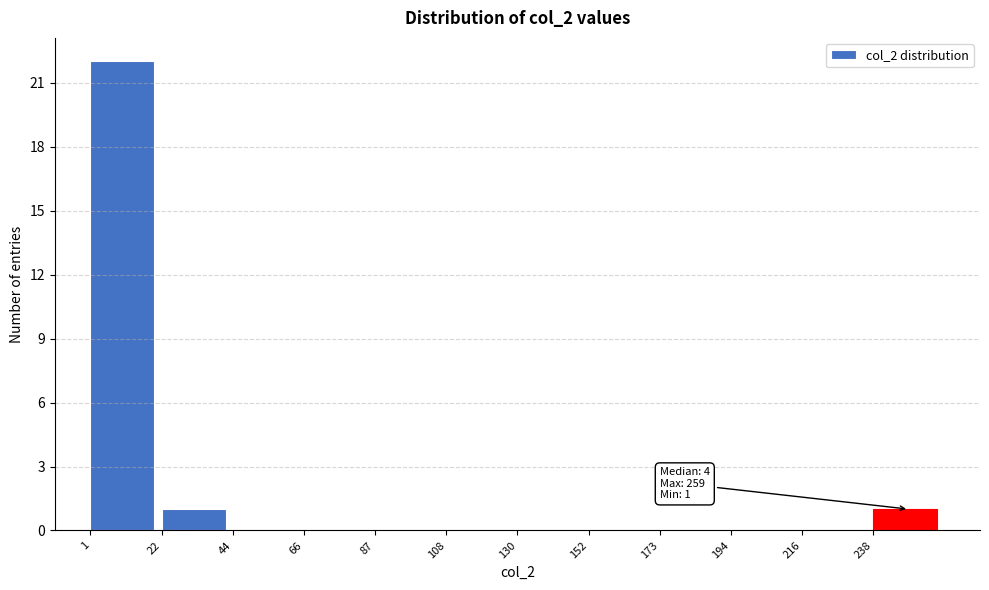

Which range on the x-axis has the tallest bar?

1.0 to 22.5